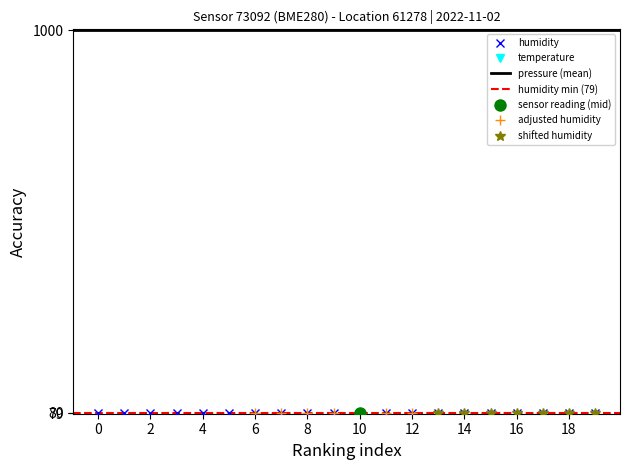

At how many categories does at least one series exceed 201?

20